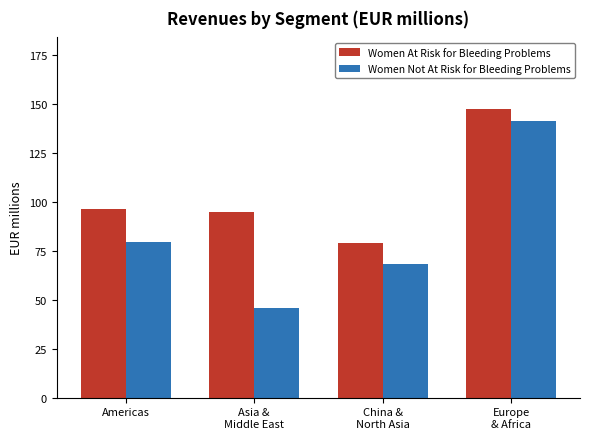

At which label does Women Not At Risk for Bleeding Problems reach its minimum?

Asia &
Middle East